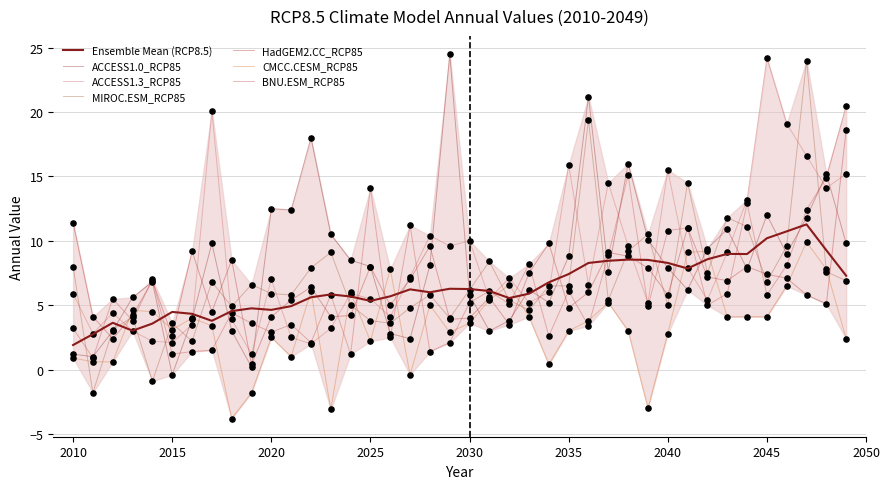

What is the total value across all series at 2041?

59.7